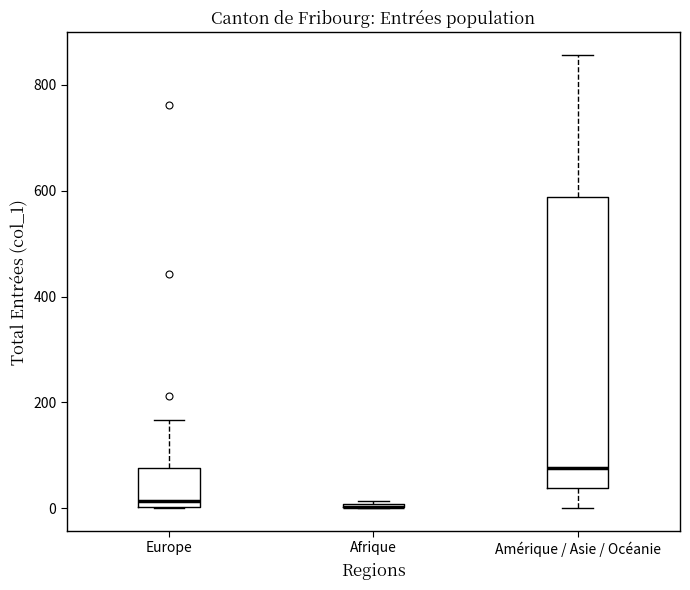

Reading left to right, transcribe this box plot: for each box, give where its median line is, the range the box spans, and where its two whiskers end, as read against the y-axis. The values are not printed on the chart, so give them approximately, as read against the axis.

Europe: median 20, box 0 to 80, whiskers 0 to 160
Afrique: box collapsed to a line at 0, whiskers 0 to 20
Amérique / Asie / Océanie: median 80, box 40 to 580, whiskers 0 to 860